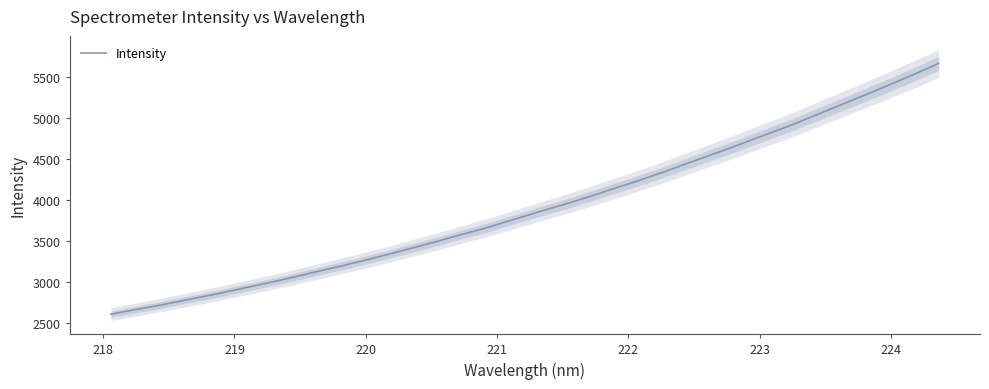

The value at 223 is 4085.0. True or false?

False